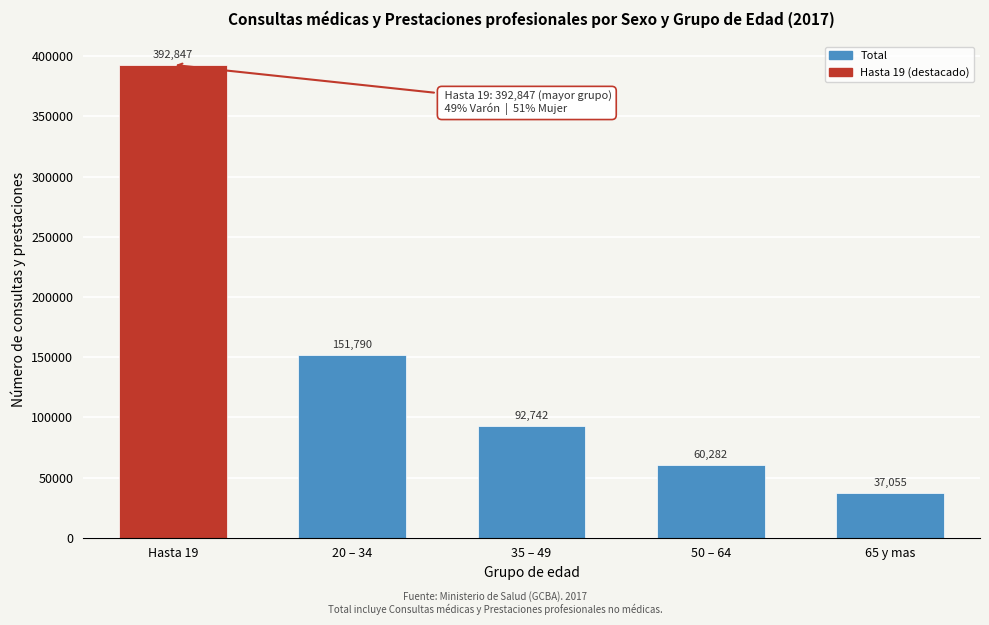

Reading left to right, transcribe all the data shown in this chart.

Hasta 19=392847	20 – 34=151790	35 – 49=92742	50 – 64=60282	65 y mas=37055